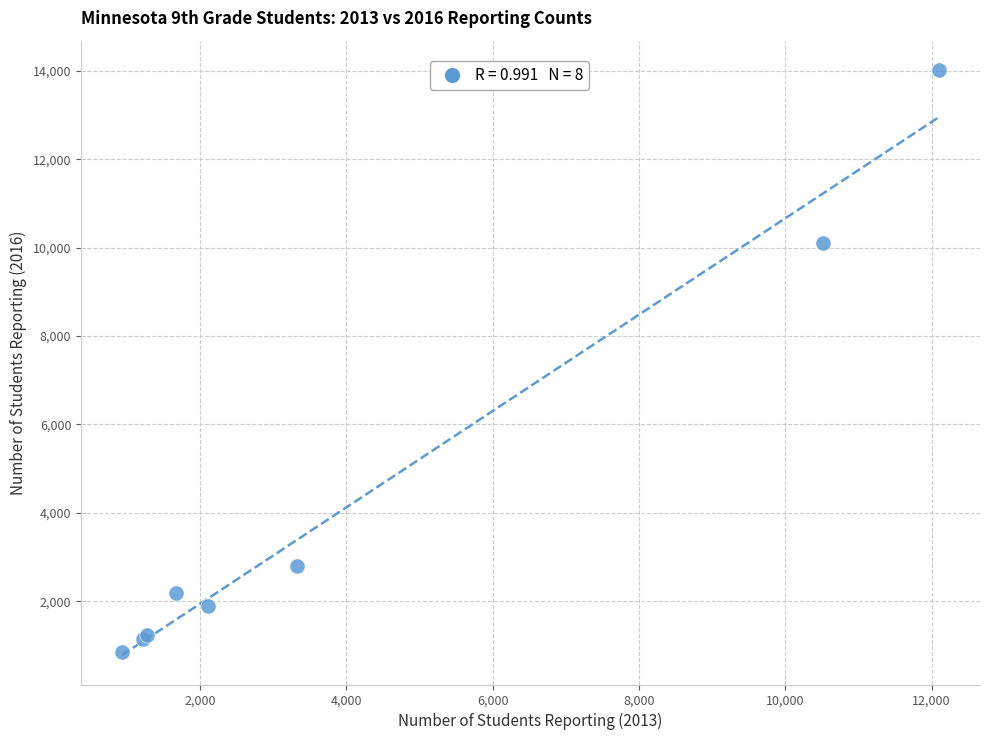

What Y value in the scatter plot is closest to 7438?

10106